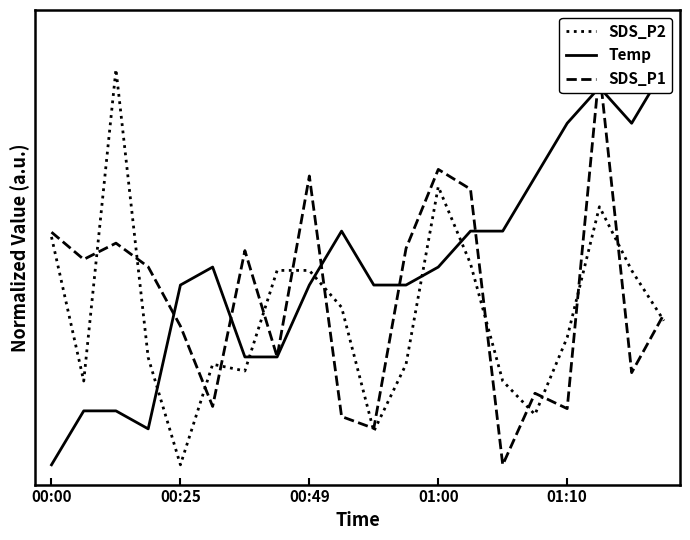

The SDS_P1 series shows 0.5 at 00:25. True or false?

True